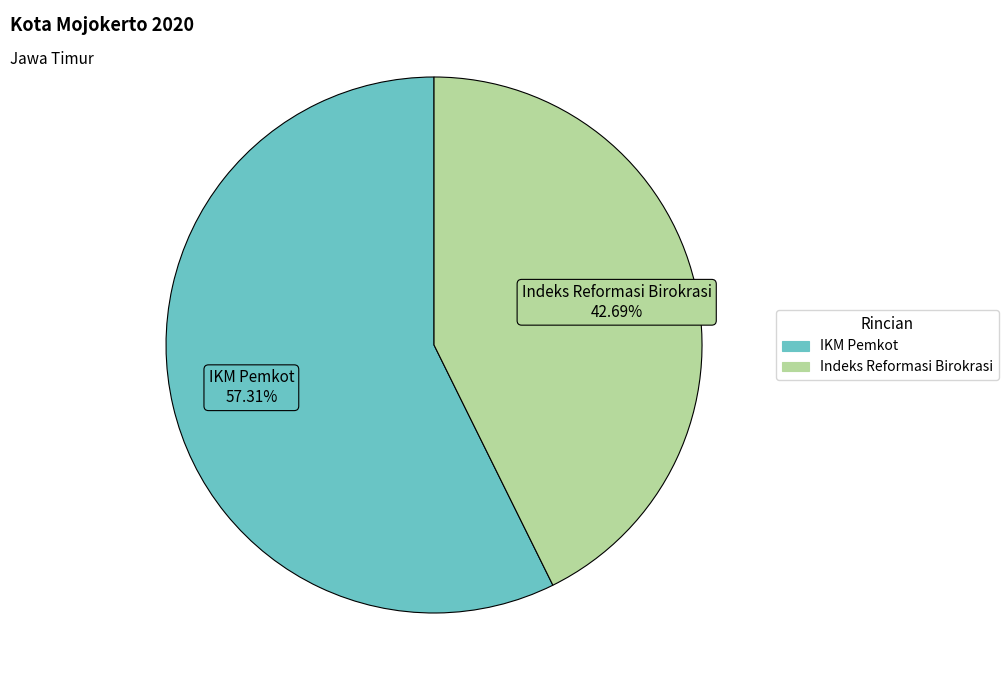

Rank the categories by value from lowest to highest.

Indeks Reformasi Birokrasi, IKM Pemkot